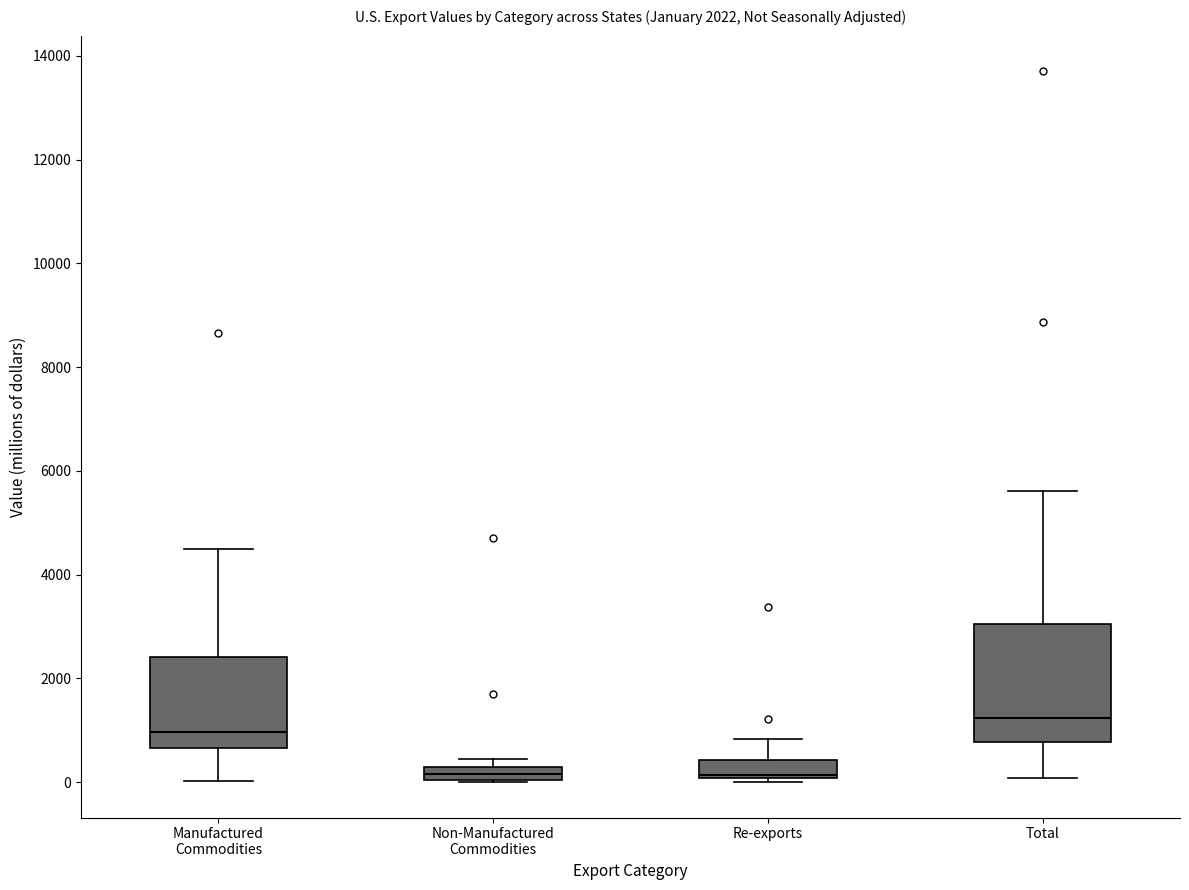

Comparing the boxes themselves (not the whiskers), which one is the tallest?

Total